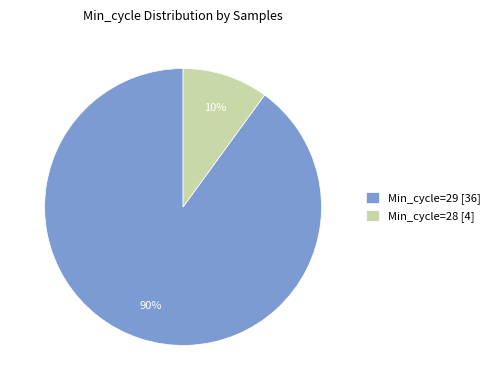

Rank the categories by value from highest to lowest.

Min_cycle=29 [36], Min_cycle=28 [4]